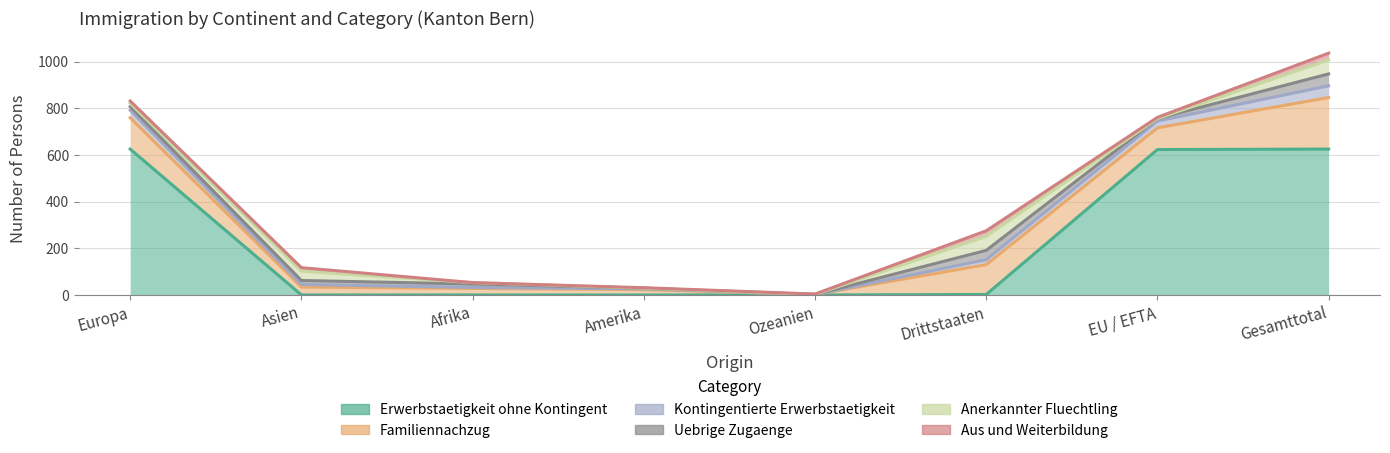

At which category does Uebrige Zugaenge reach its first local valley?

Ozeanien